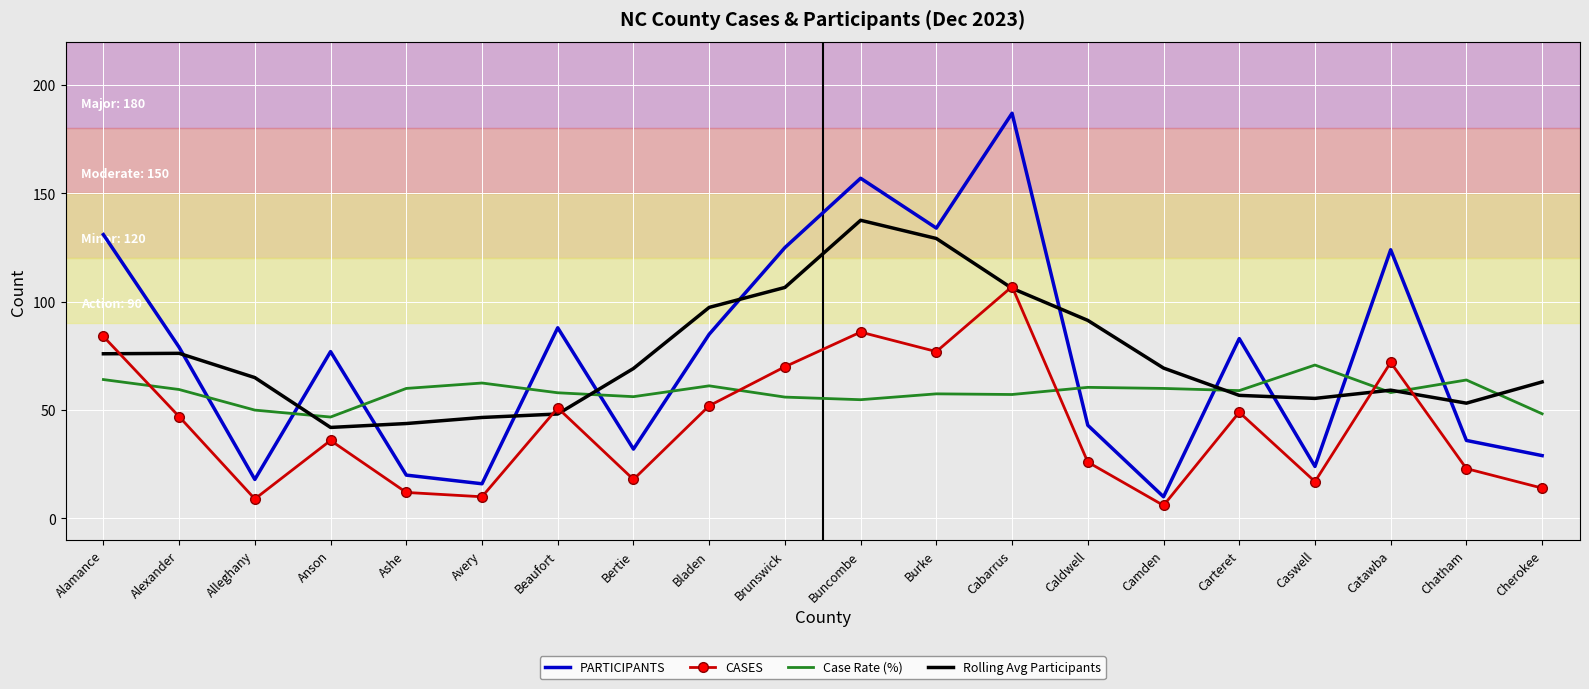

How many values in the Rolling Avg Participants series exceed 69?

10